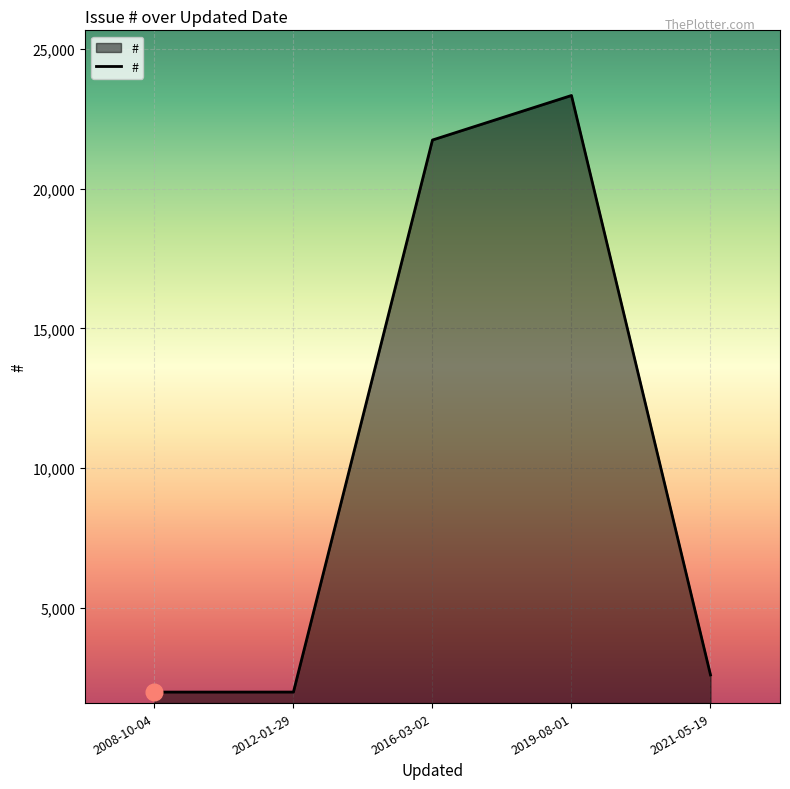

What is the smallest value displayed?

1971